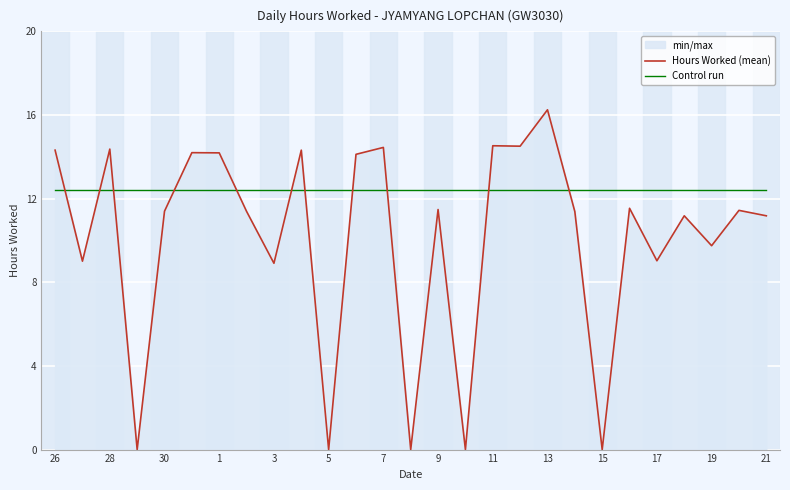

Does the chart display data point markers on the line(s)?

No